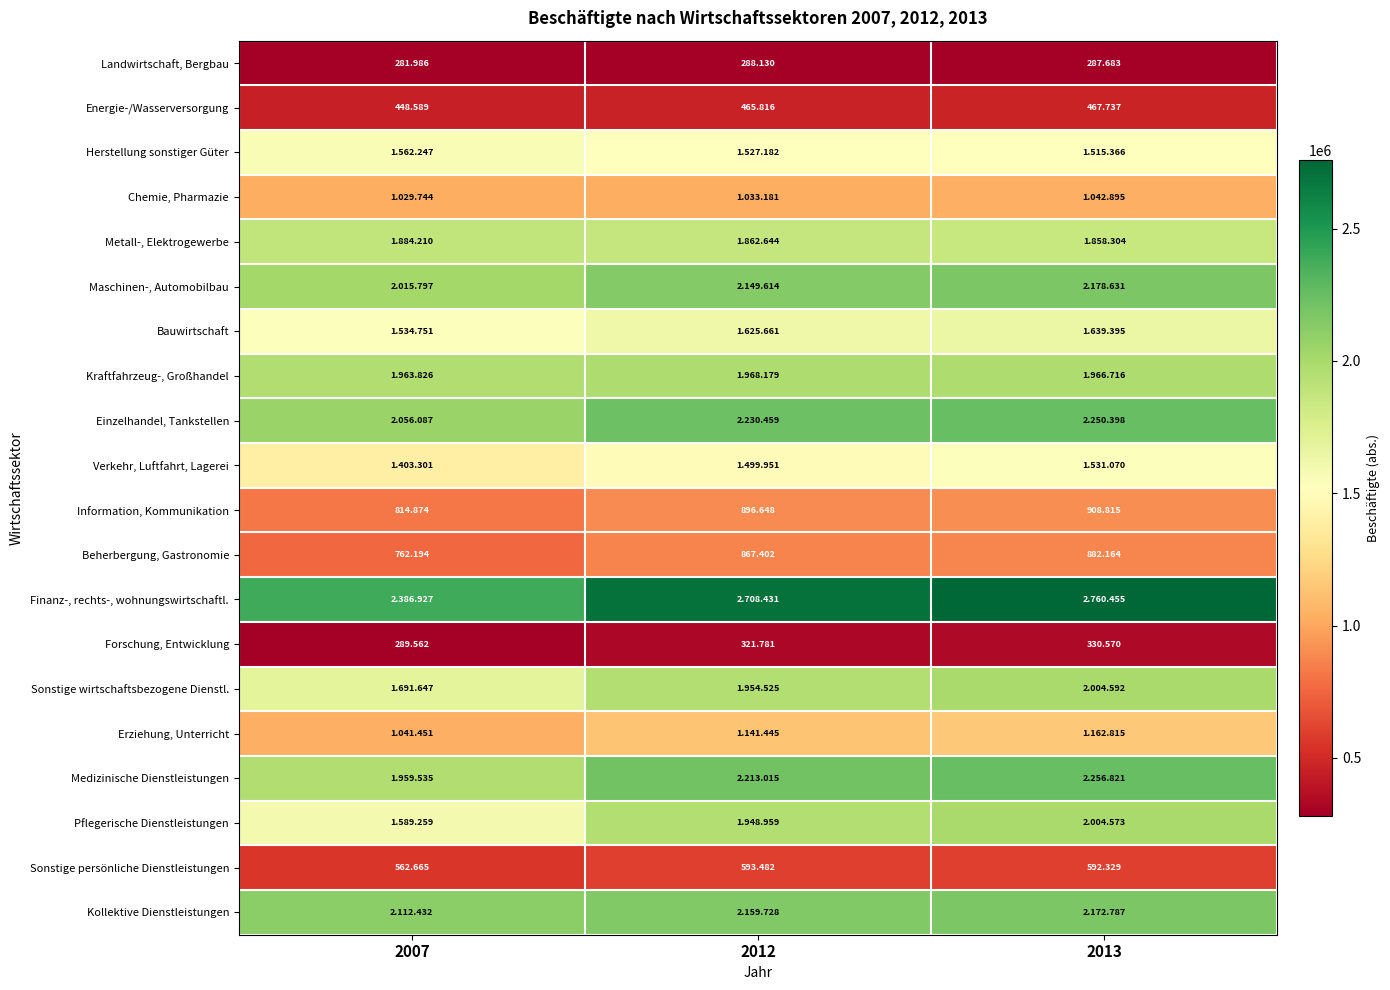

At how many categories does at least one series exceed 1974803?

3